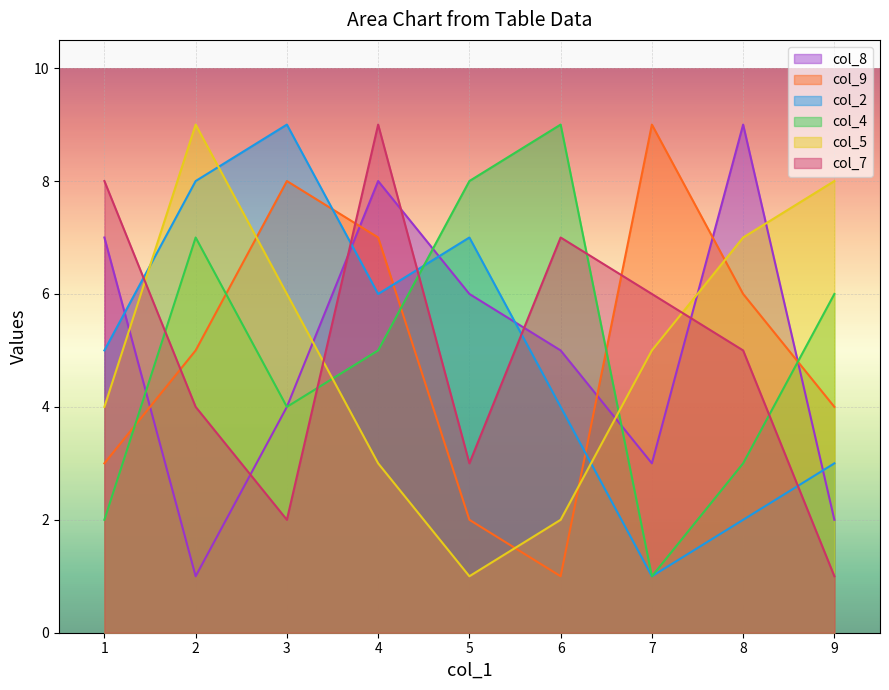

How many values in the col_4 series are below 5?

4